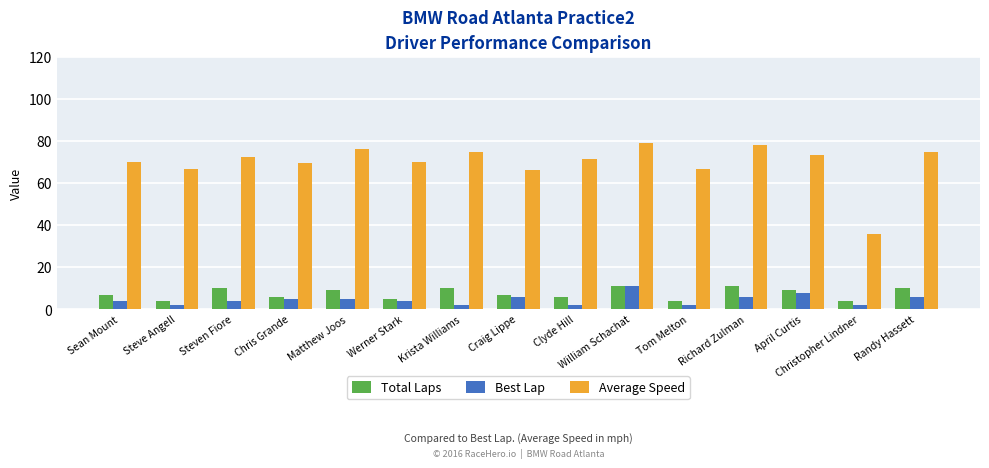

What is the sum of the Total Laps values at Matthew Joos and Steven Fiore?

19.0